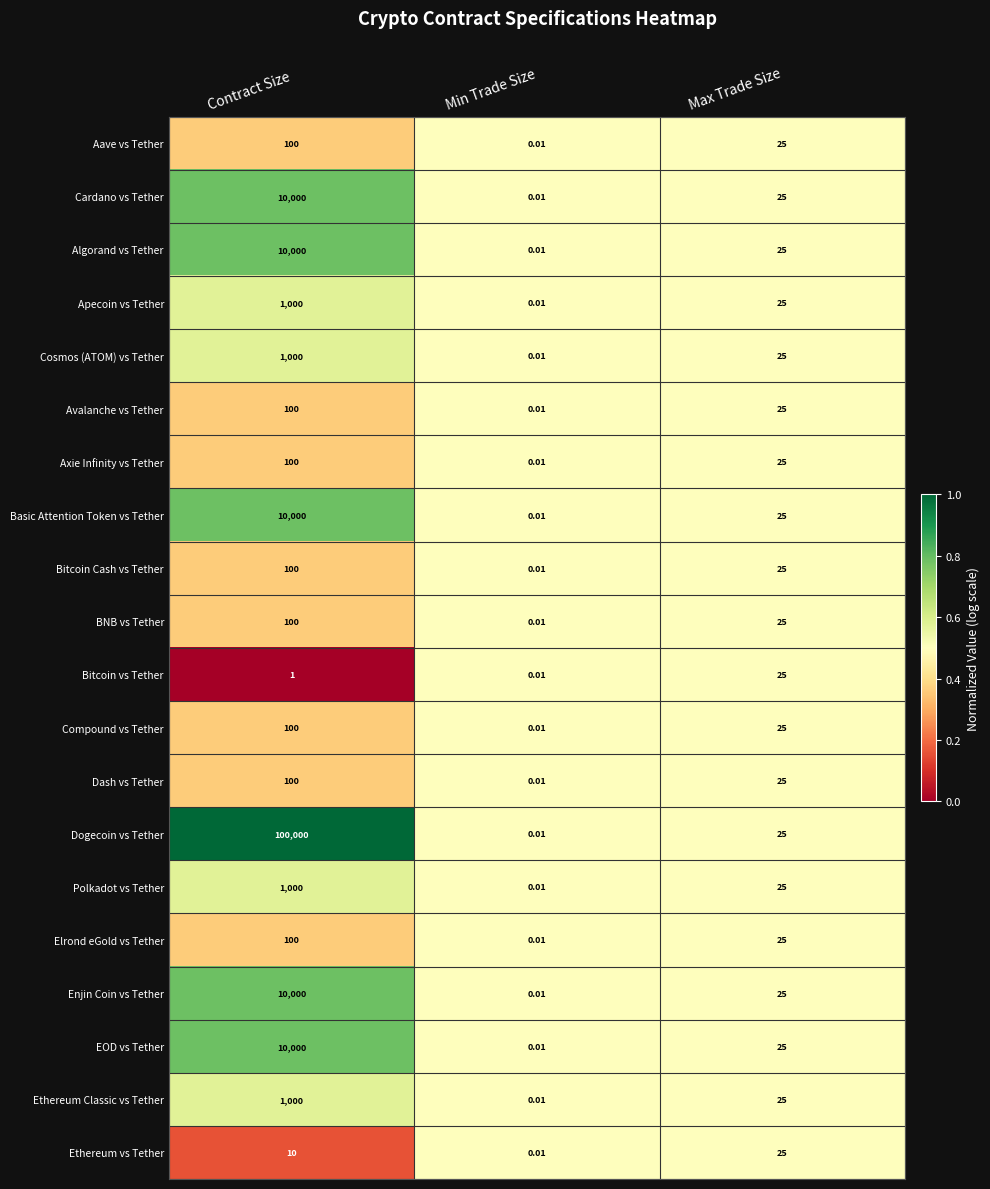

Which series has the largest range (max minus min)?

Dogecoin vs Tether